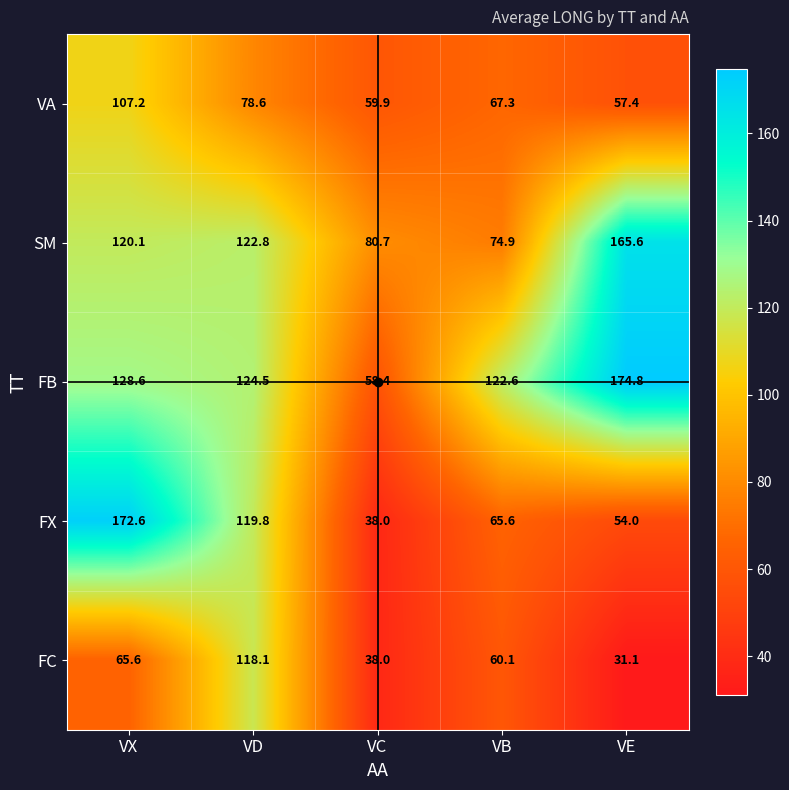

What is the spread (max minus min) of values at VB?

62.5